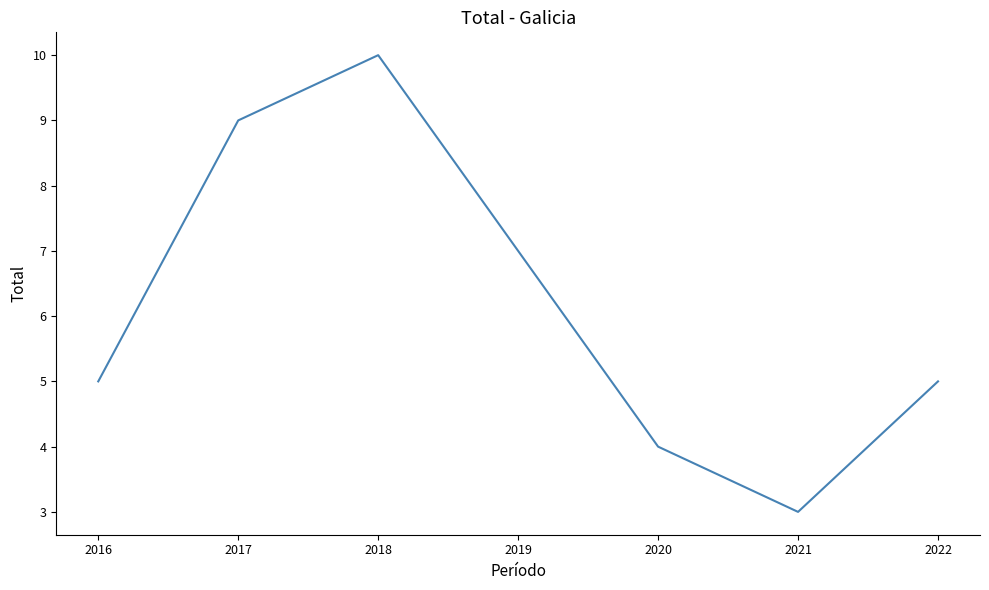

How many distinct data groups are displayed?

1